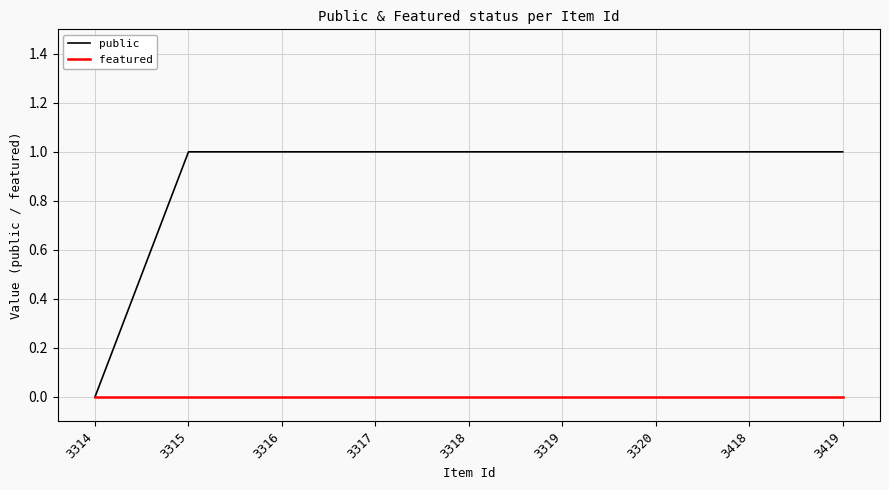

Rank the series by their maximum value, from highest to lowest.

public, featured